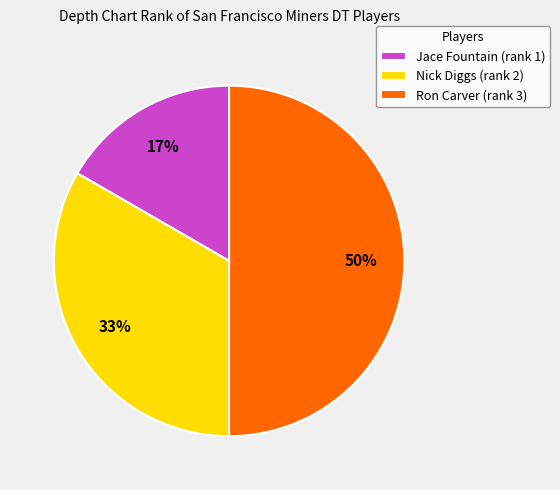

Between Ron Carver and Nick Diggs, which is larger?

Ron Carver